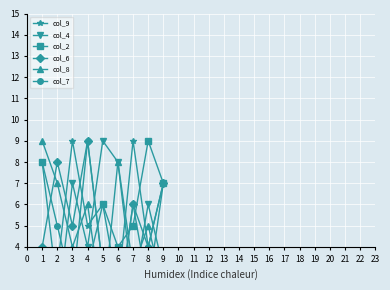

What is the greatest value displayed?

9